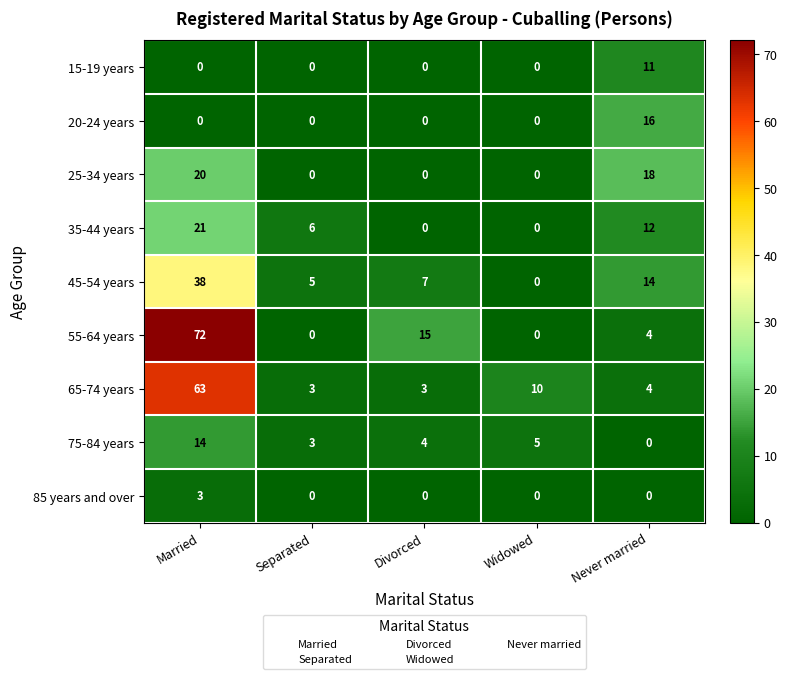

Which series has the largest total across all categories?

55-64 years